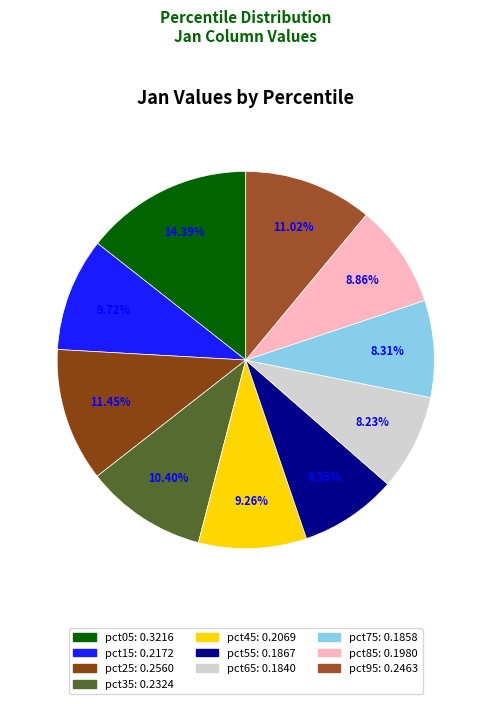

To the nearest percent, what percentage of the pie is pct55?

8%